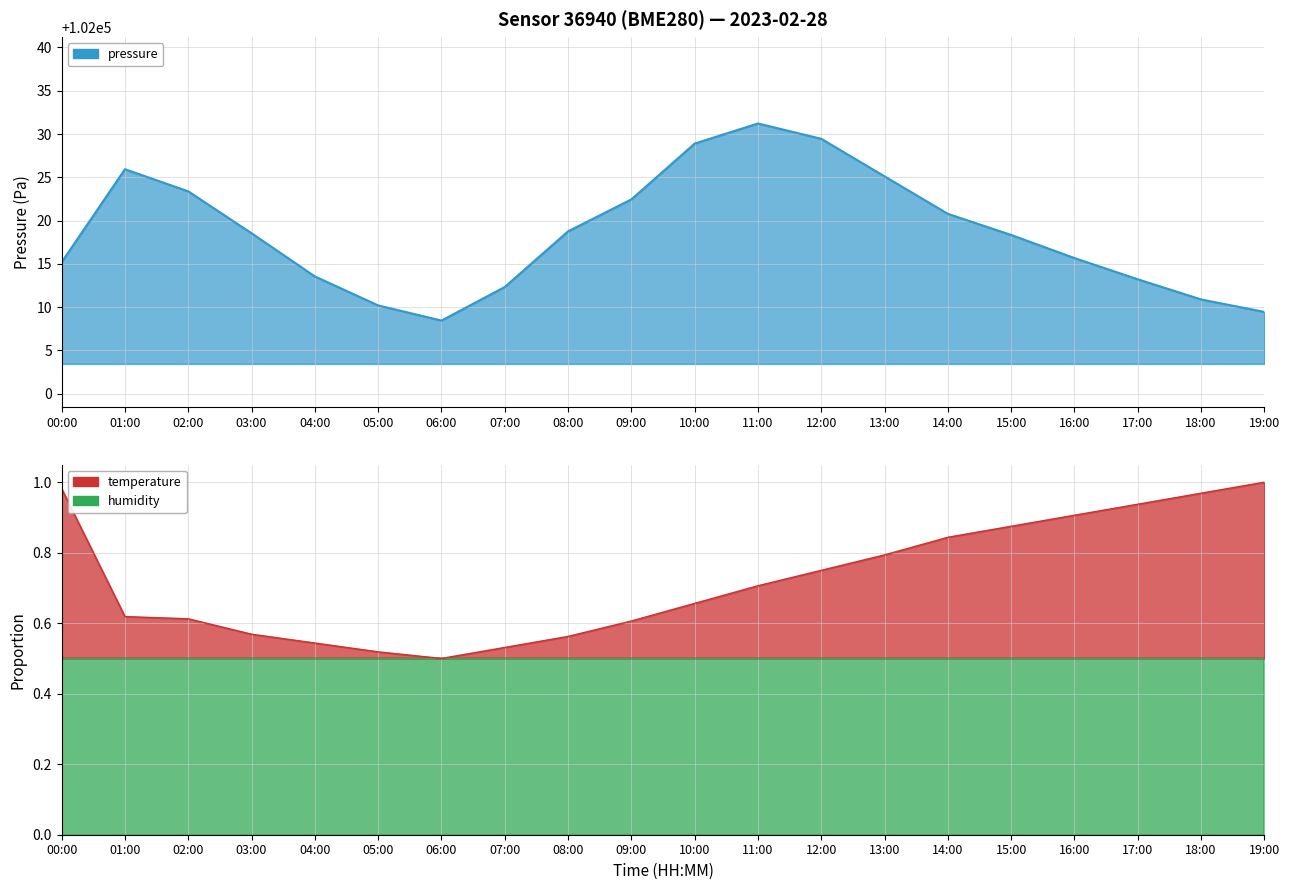

True or false: temperature and pressure intersect in this chart.

False